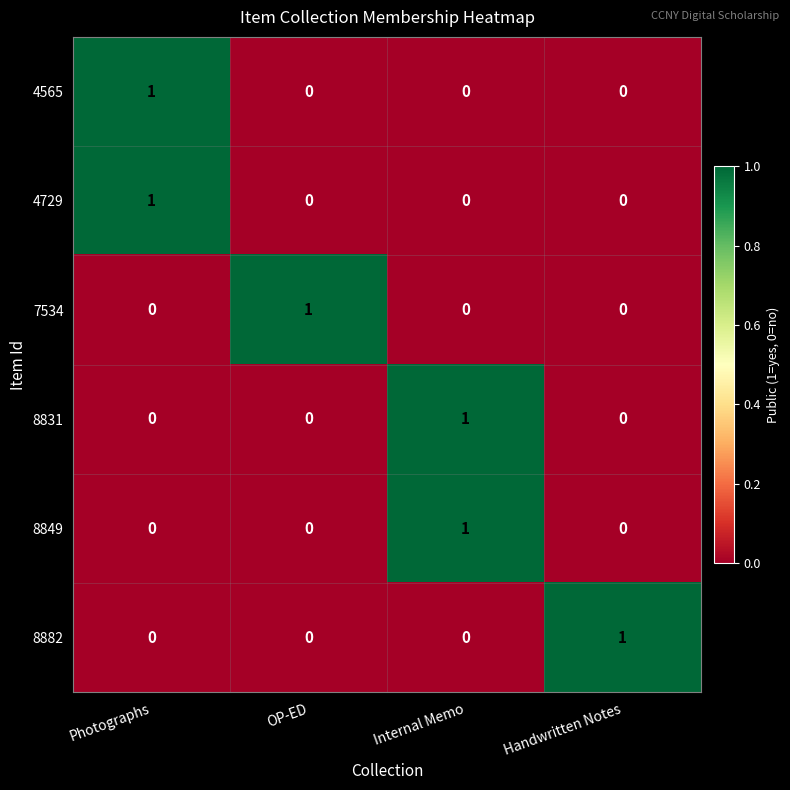

At how many categories does at least one series exceed 0?

4